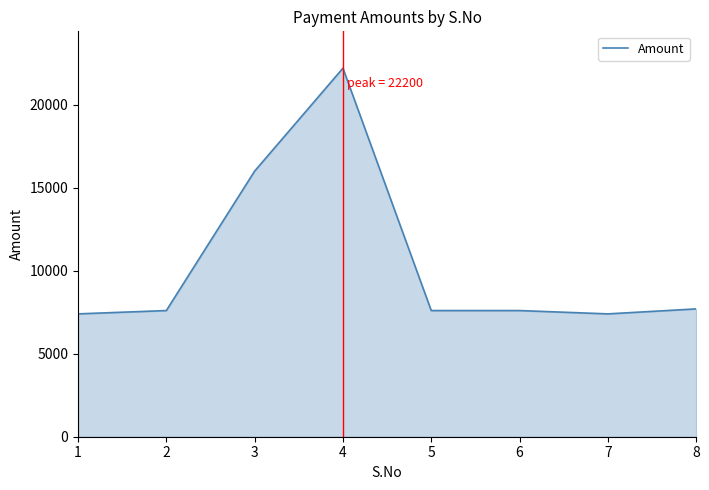

Where is the first local maximum?

4